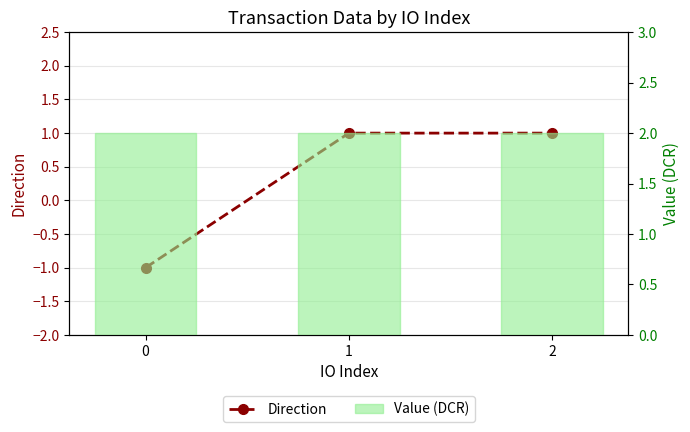

List the series in order of their peak value, highest first.

Value (DCR), Direction